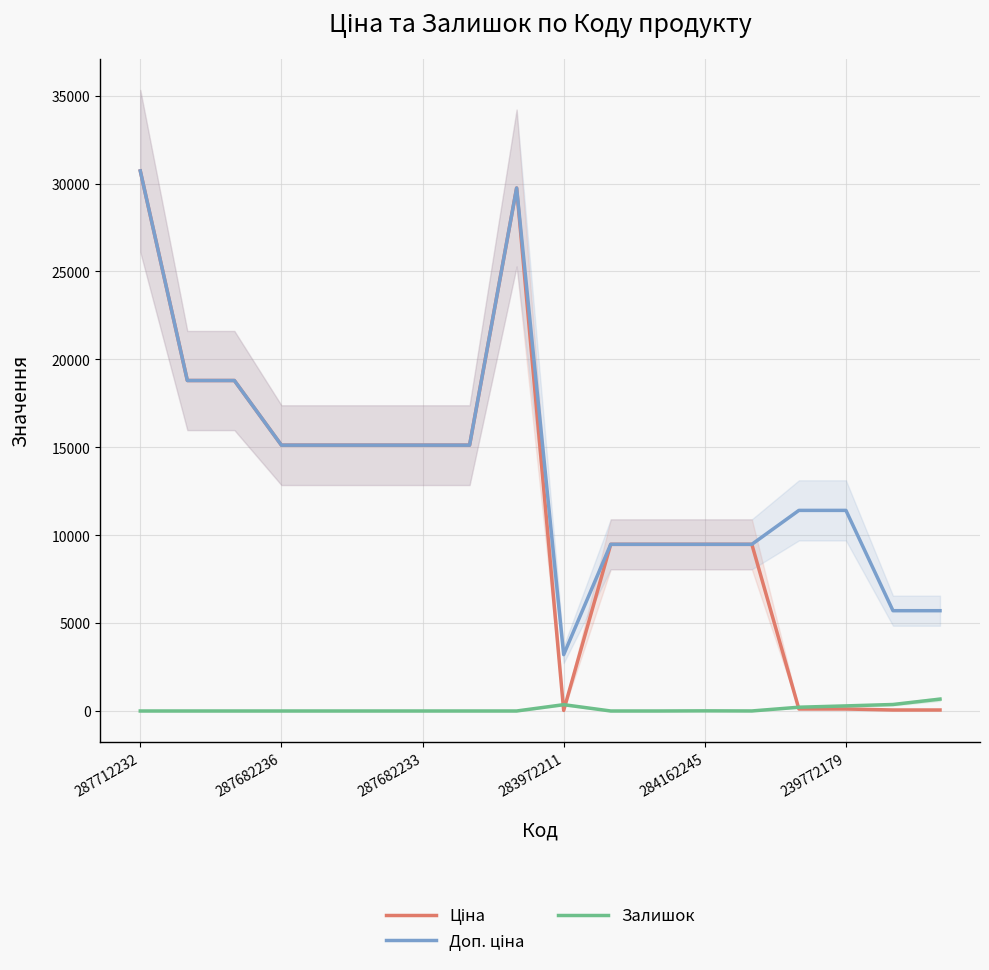

How many lines are shown in the chart?

3